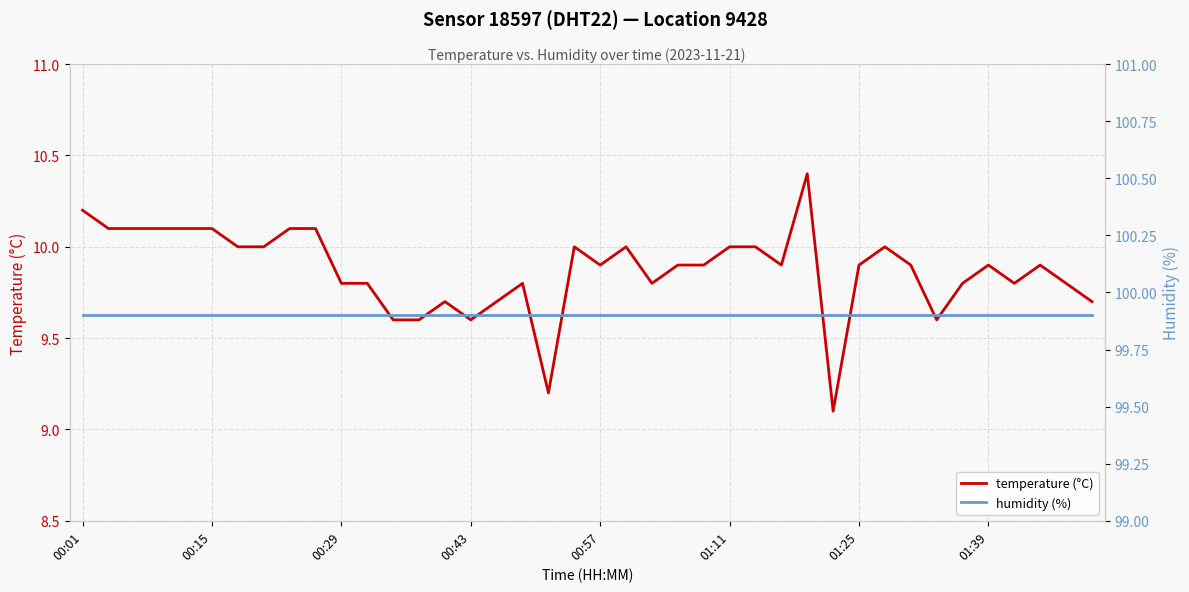

What is the lowest value of the temperature (°C) series?

9.1